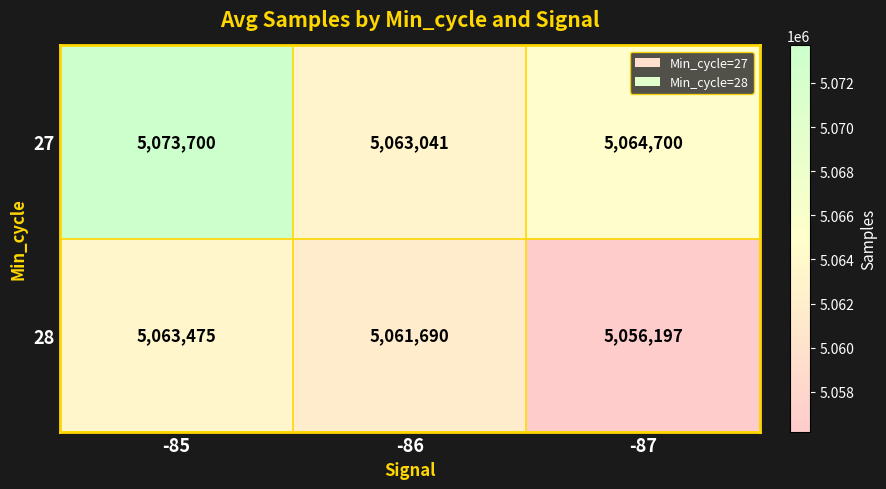

Count the 28 values in the range 5056197 to 5063475.

3